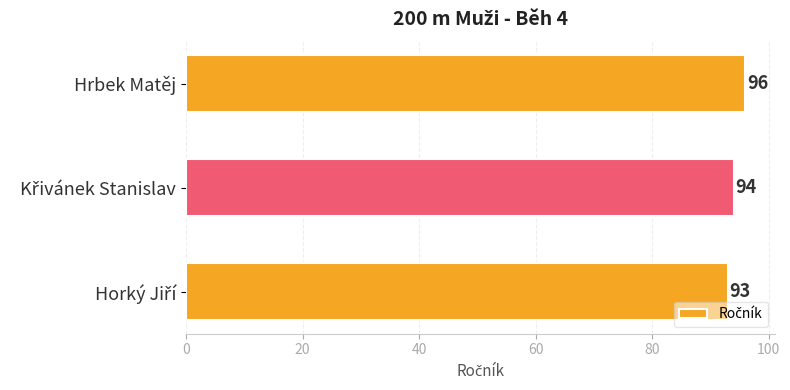

At which category does the chart reach its peak across all series?

Hrbek Matěj